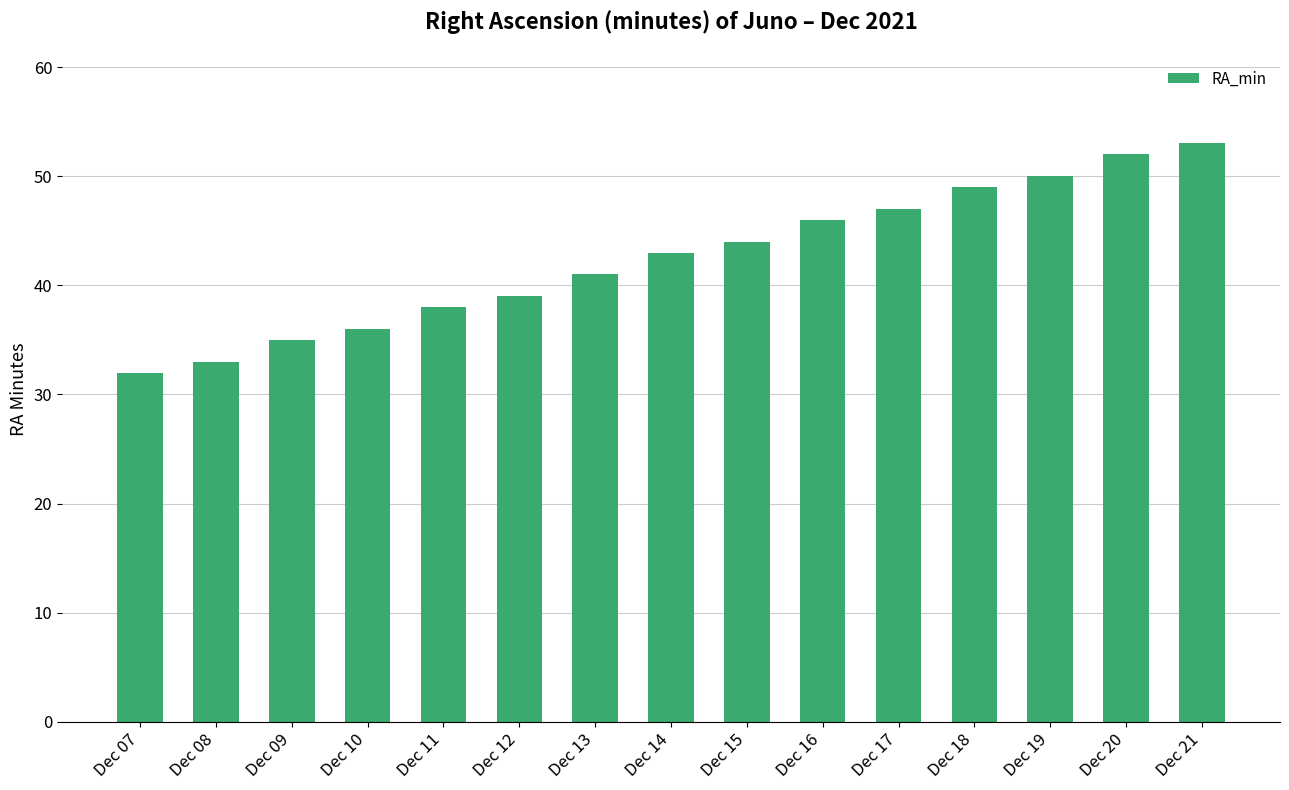

What is the difference between the maximum and minimum values?

21